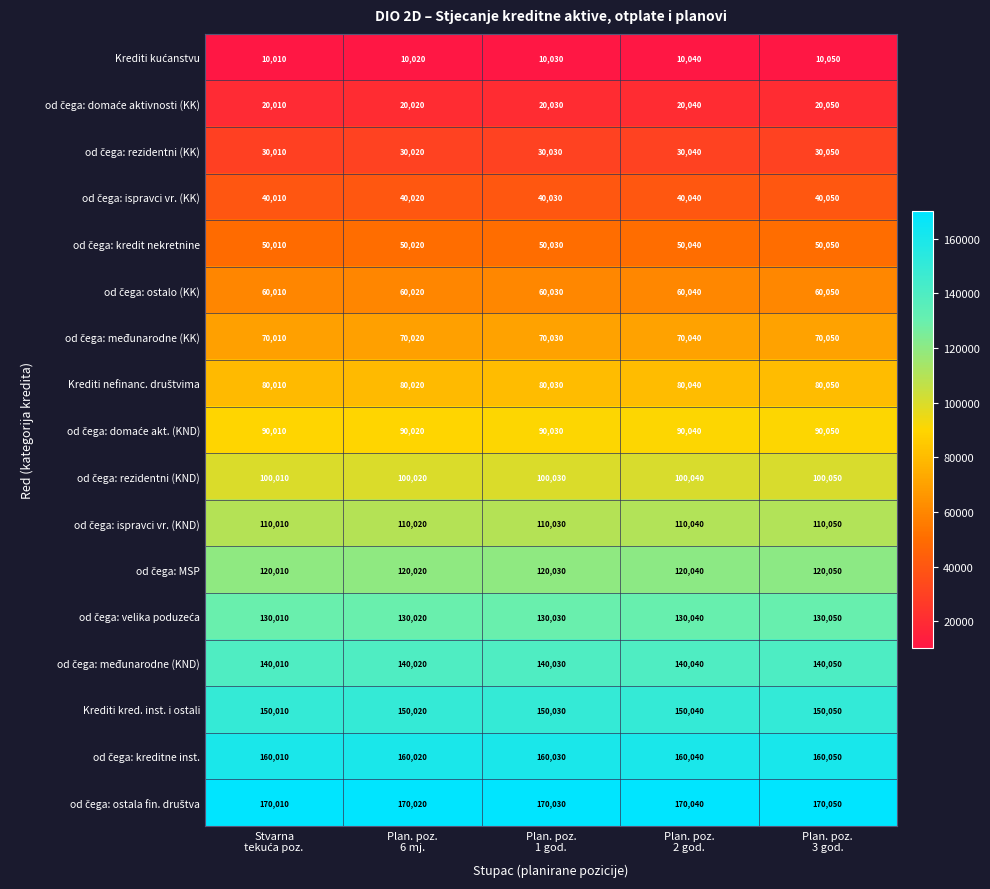

What is the difference between the maximum and minimum values in the Krediti kred. inst. i ostali series?

40